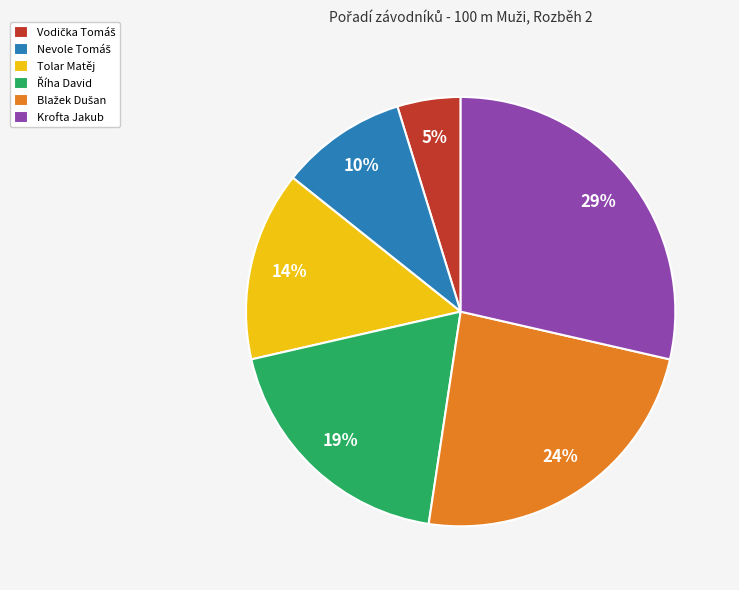

True or false: Tolar Matěj accounts for 14% of the total.

True